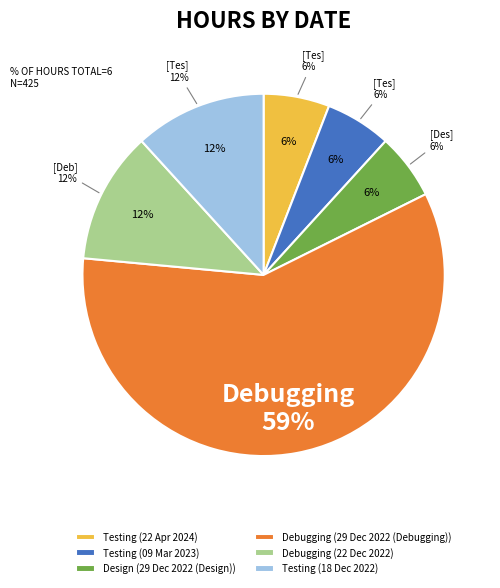

To the nearest percent, what is the average slice percentage?

17%